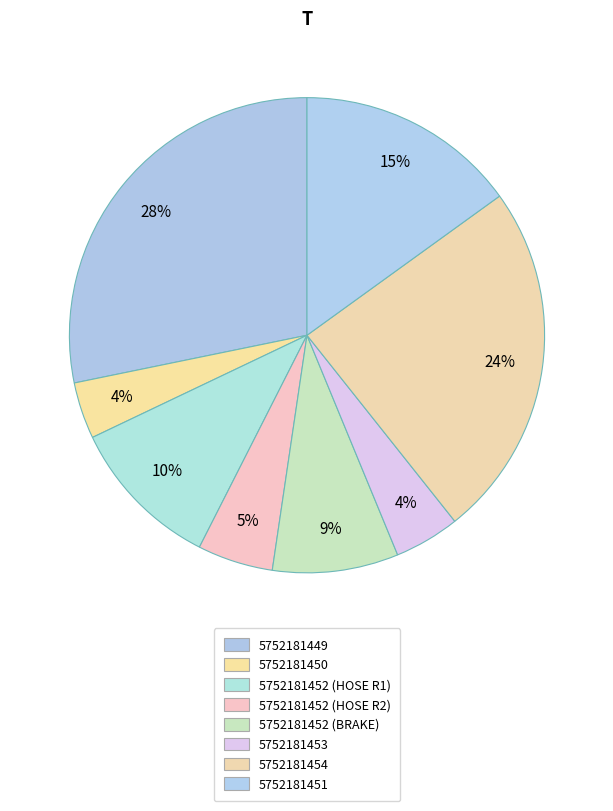

Count the number of slices in the pie.

8